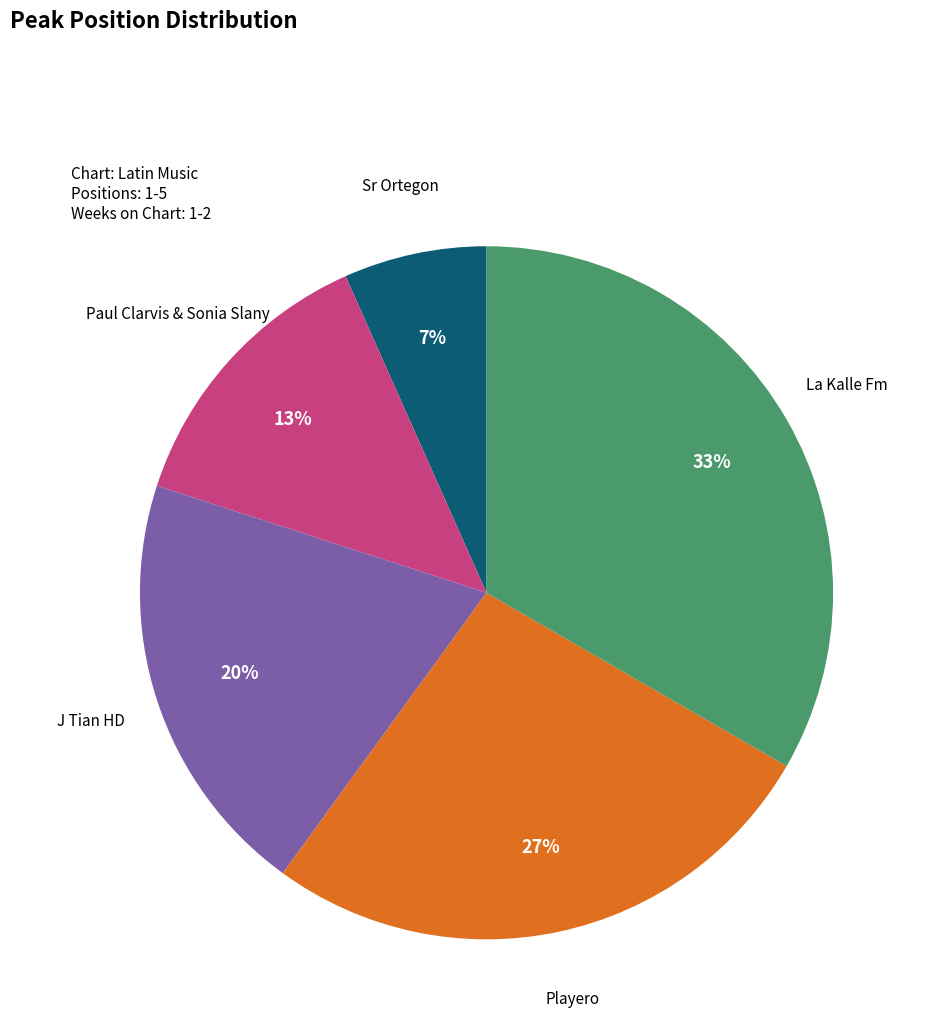

Does any single category account for the majority?

No